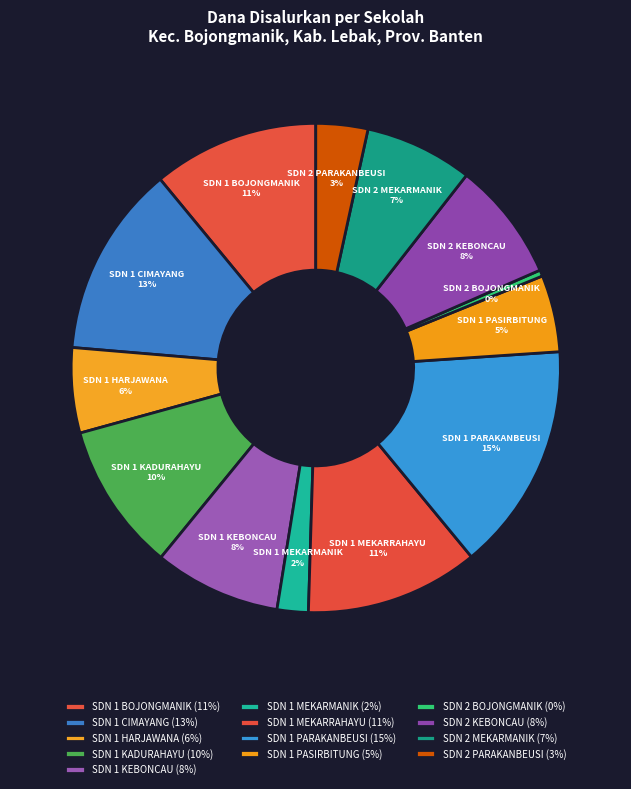

Is there any slice that represents more than half of the pie?

No